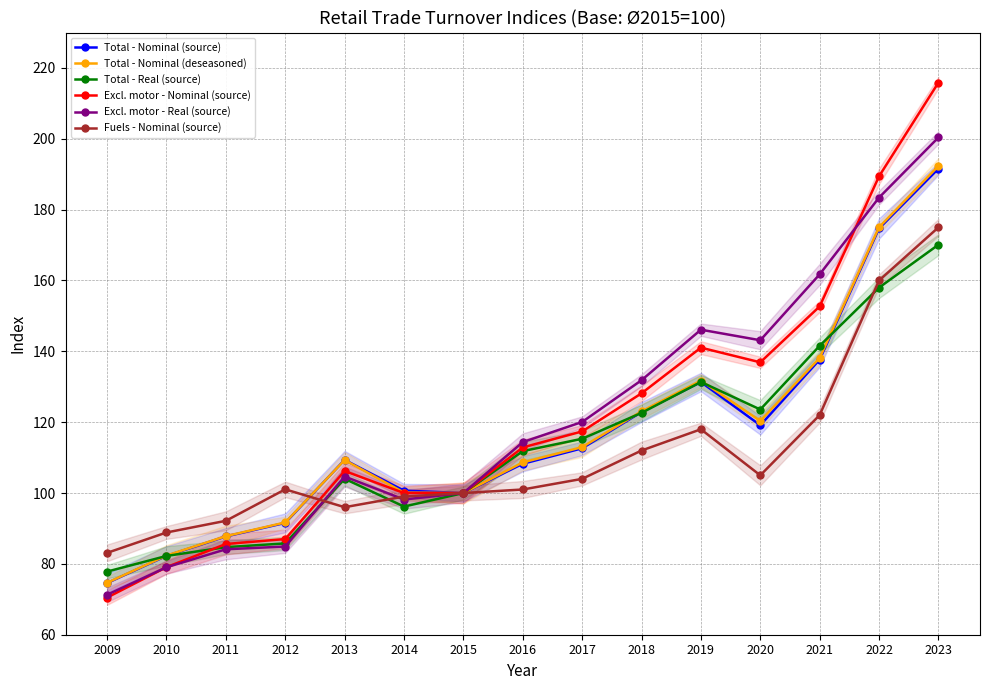

What is the difference between the maximum and minimum values in the Excl. motor - Nominal (source) series?

145.4